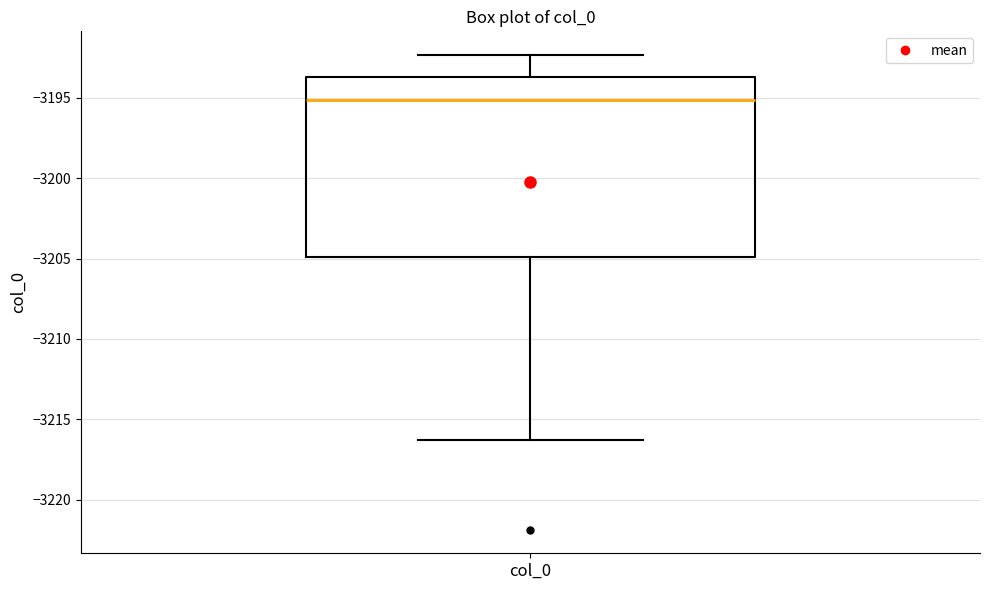

Transcribe this box plot: give where the median line is, the range the box spans, and where the two whiskers end, as read against the y-axis. The values are not printed on the chart, so give them approximately, as read against the axis.

median -3195.0, box -3205.0 to -3193.5, whiskers -3216.5 to -3192.5